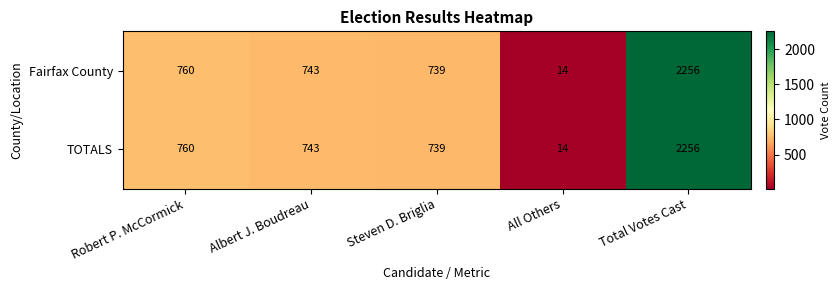

Which category has the highest value across all series?

Total Votes Cast